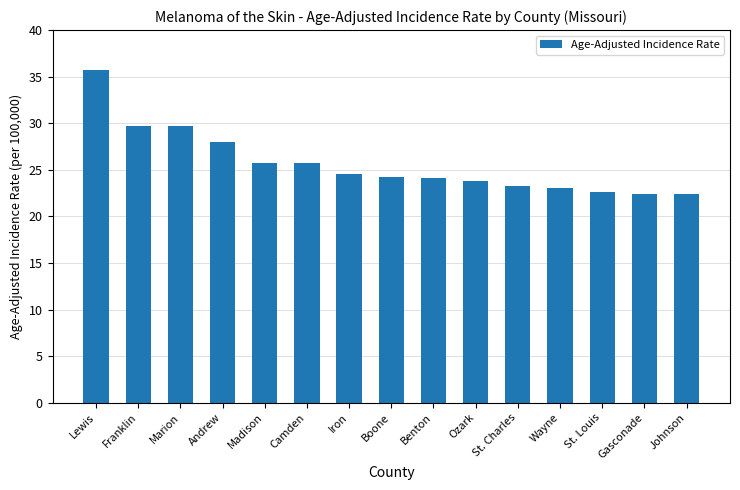

What is the difference between the maximum and minimum values?

13.3